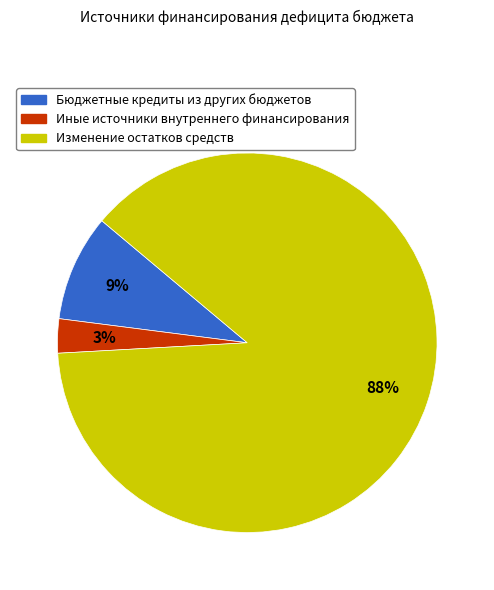

Which slice is the largest?

Изменение остатков средств